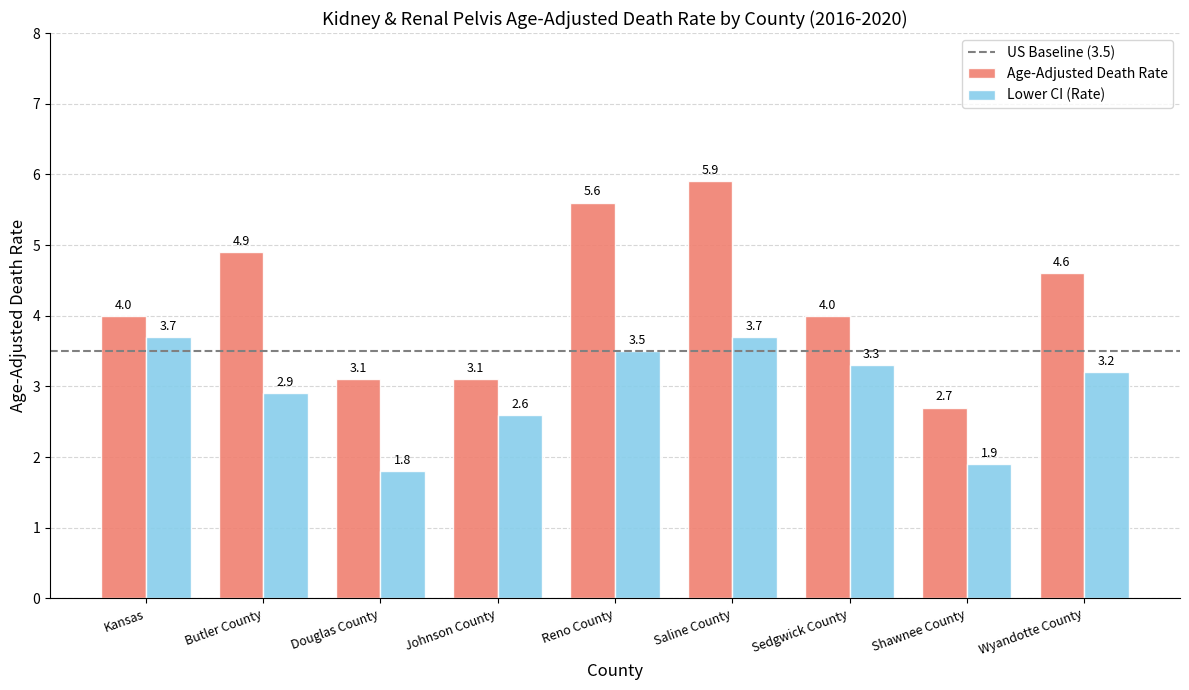

What is the lowest value of the Age-Adjusted Death Rate series?

2.7